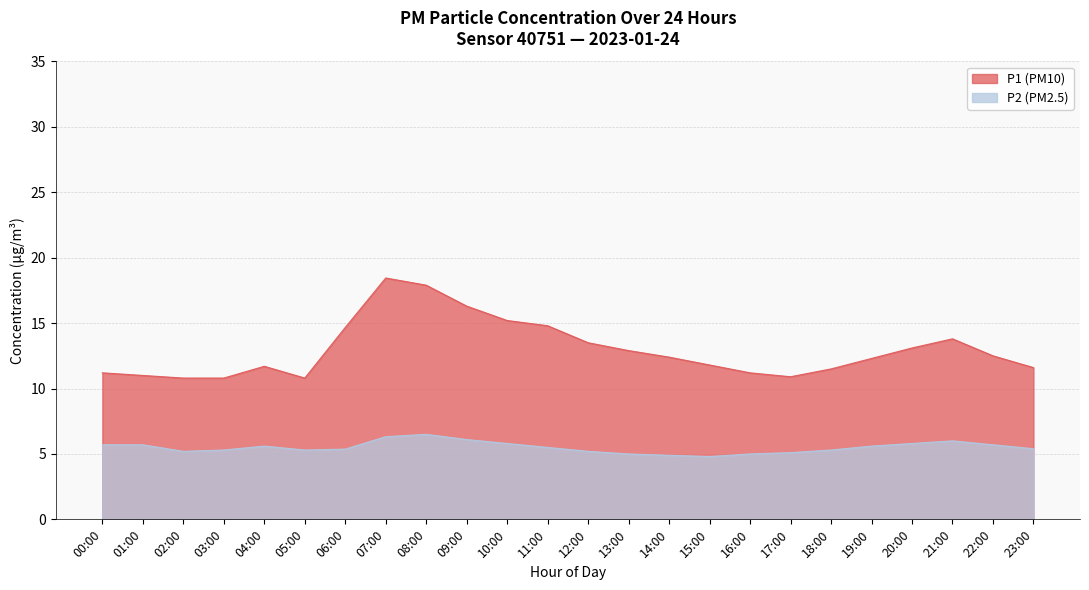

Reading left to right, list all the values displayed in this chart.

P1: 11.2	11.0	10.8	10.8	11.7	10.8	14.7	18.4	17.9	16.3	15.2	14.8	13.5	12.9	12.4	11.8	11.2	10.9	11.5	12.3	13.1	13.8	12.5	11.6
P2: 5.7	5.7	5.2	5.3	5.6	5.3	5.4	6.3	6.5	6.1	5.8	5.5	5.2	5.0	4.9	4.8	5.0	5.1	5.3	5.6	5.8	6.0	5.7	5.4